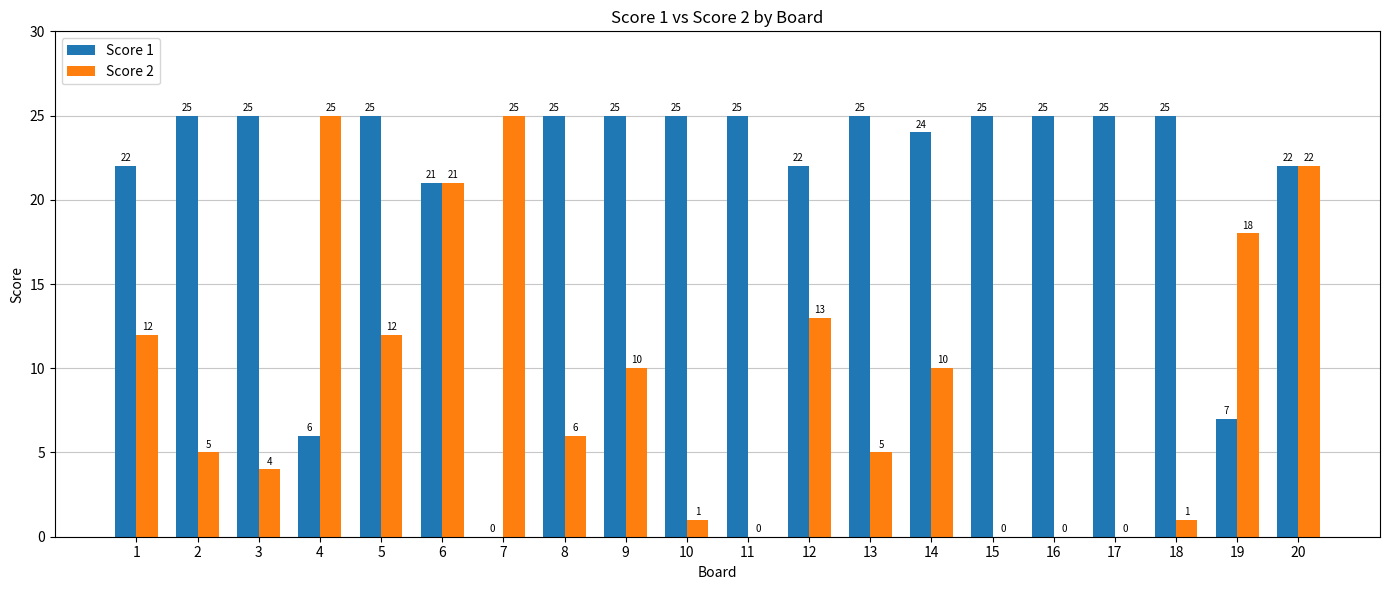

What are all the series names shown in the legend?

Score 1, Score 2